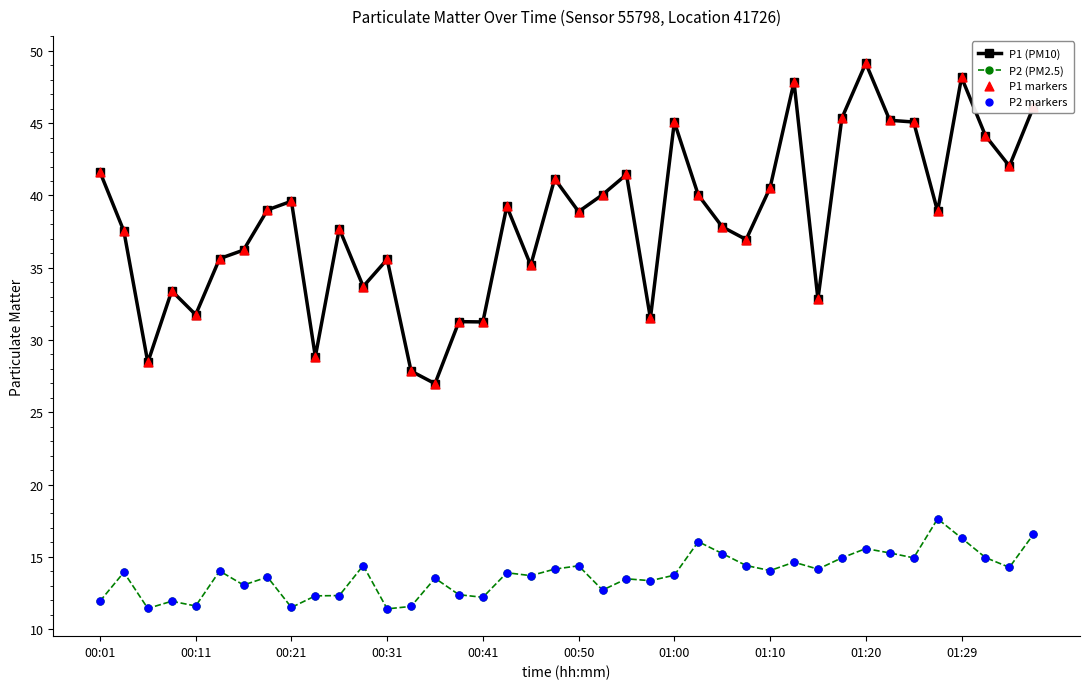

Which series has the widest spread of values?

P1 (PM10)